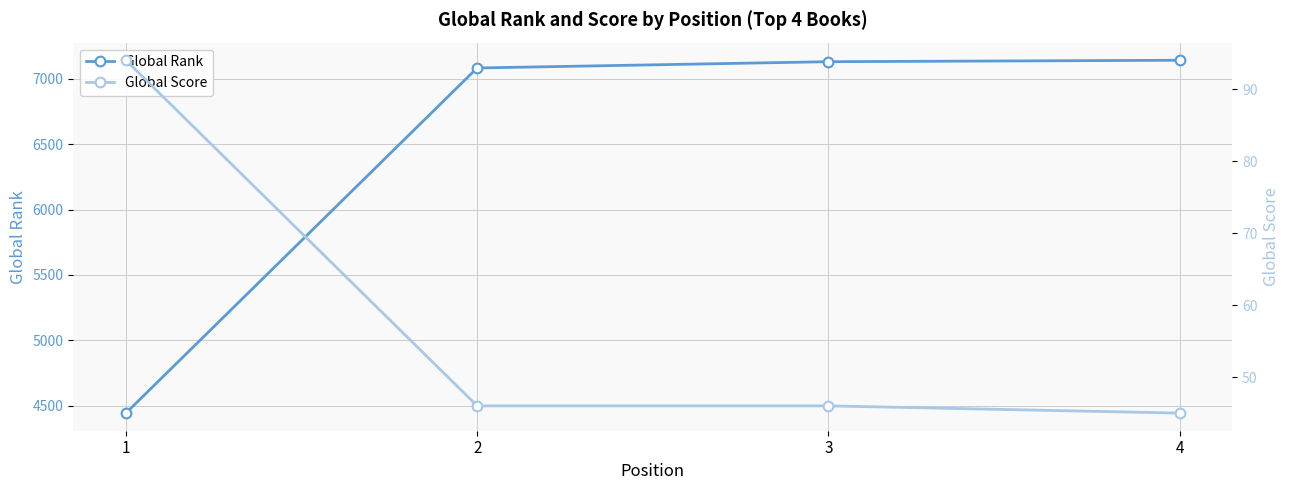

List the series in order of their peak value, highest first.

Global Rank, Global Score